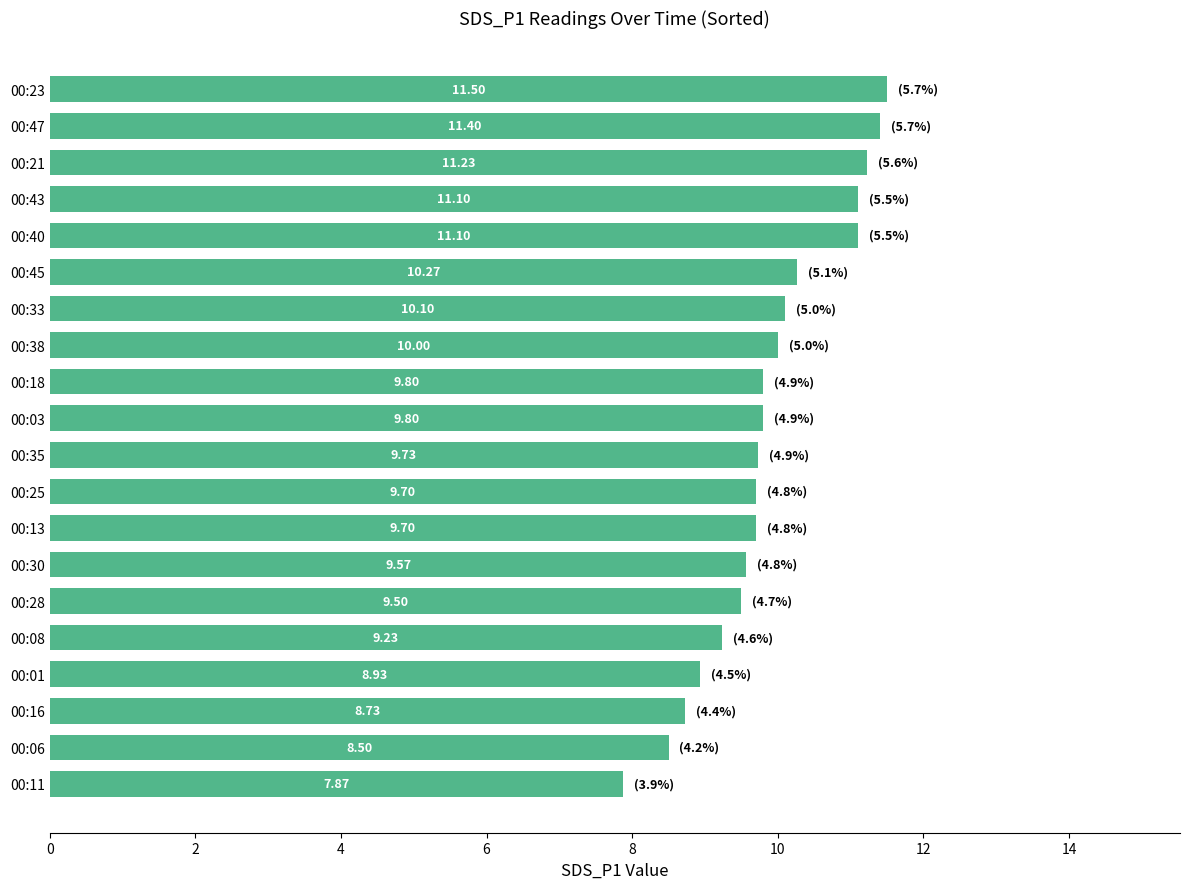

Approximately how many times larger is the value at 00:47 compared to 00:06?

1.3